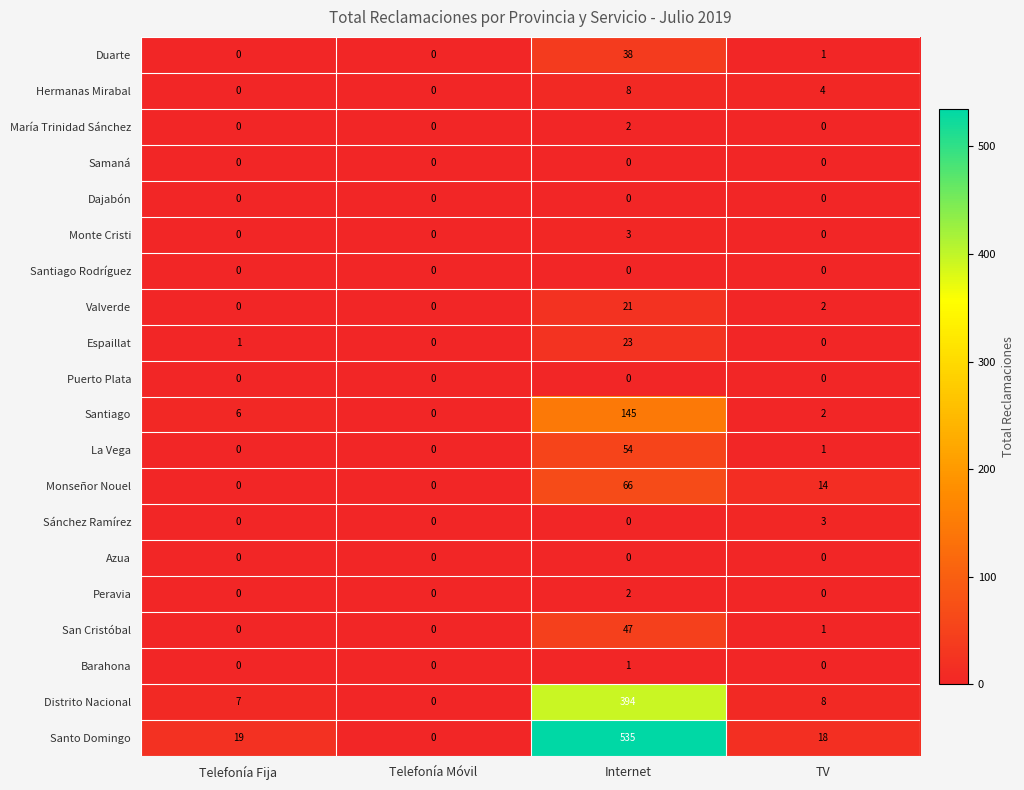

Count the number of categories in the chart.

4